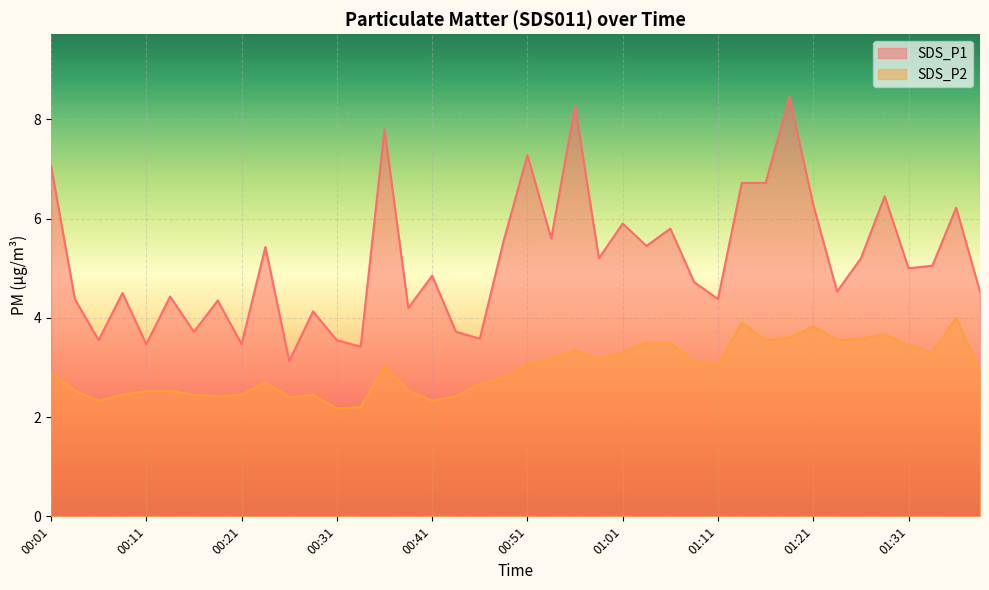

Does the chart display data point markers on the line(s)?

No